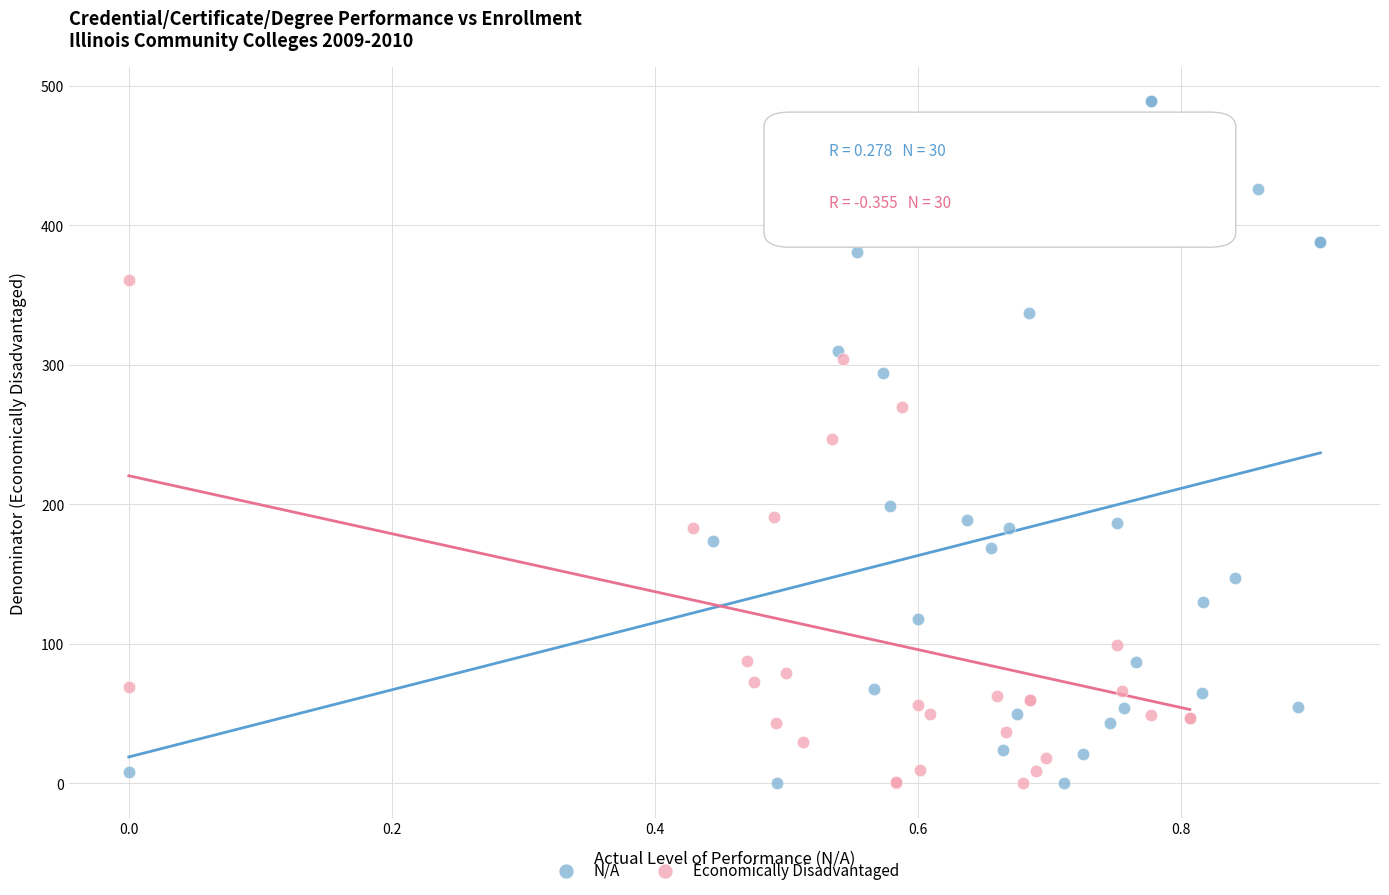

Which series has the widest spread of Y values?

N/A